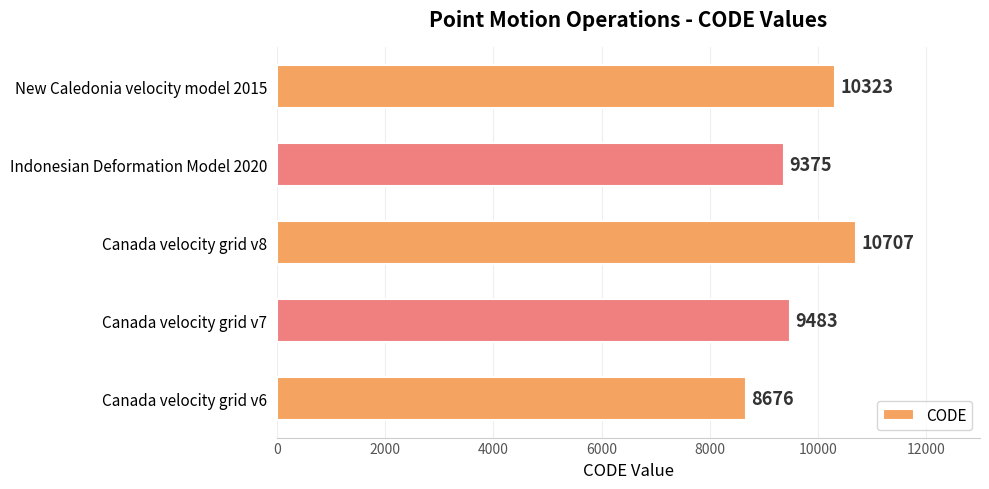

What is the change in value from Canada velocity grid v7 to Canada velocity grid v8?

+1224